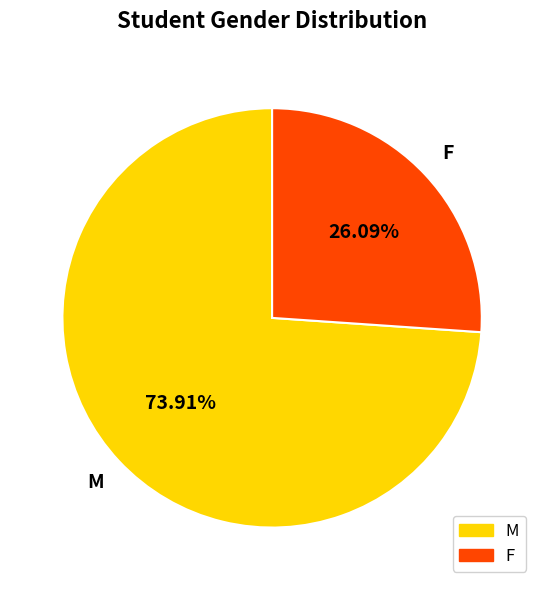

To the nearest percent, what portion does M represent?

74%